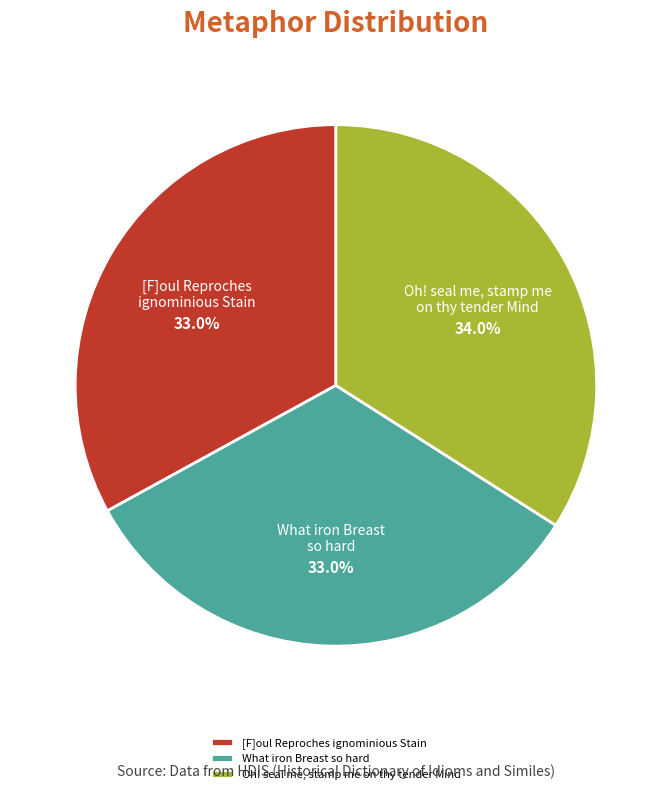

How many segments does this pie chart have?

3